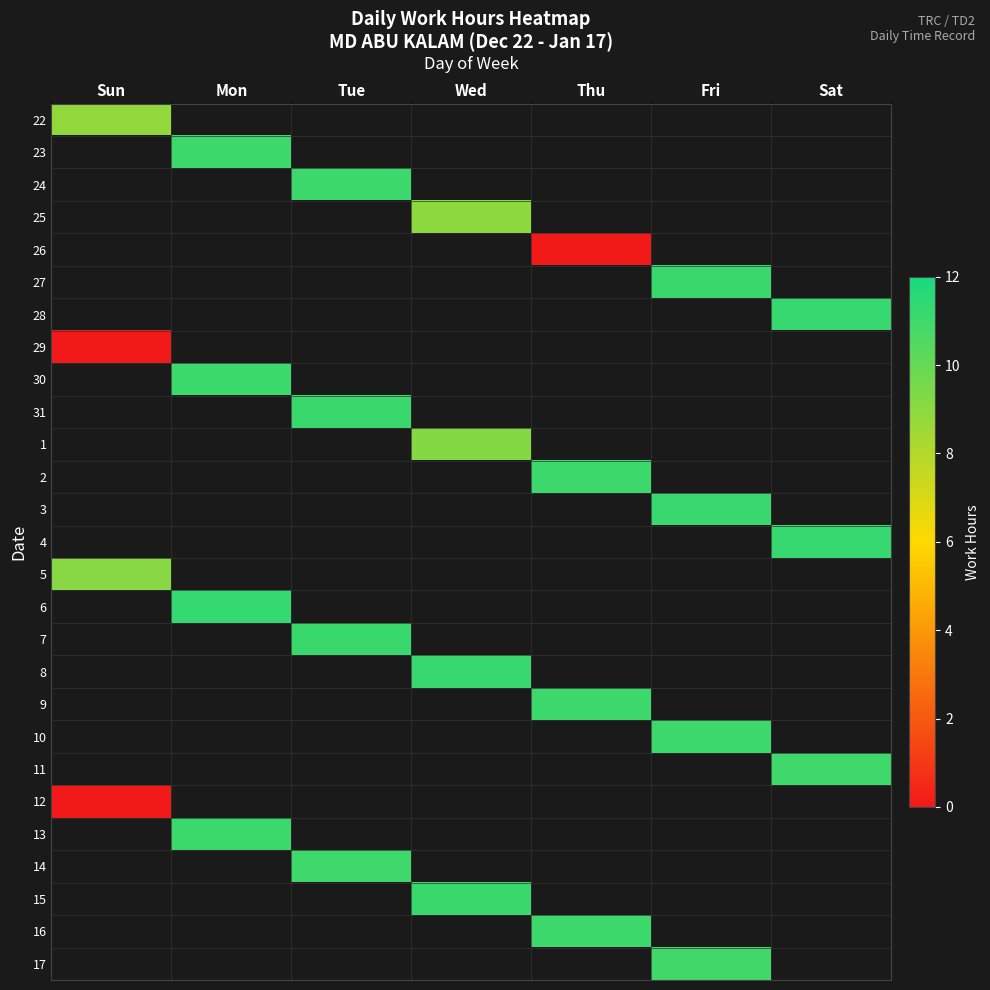

How many categories are shown in the chart?

7